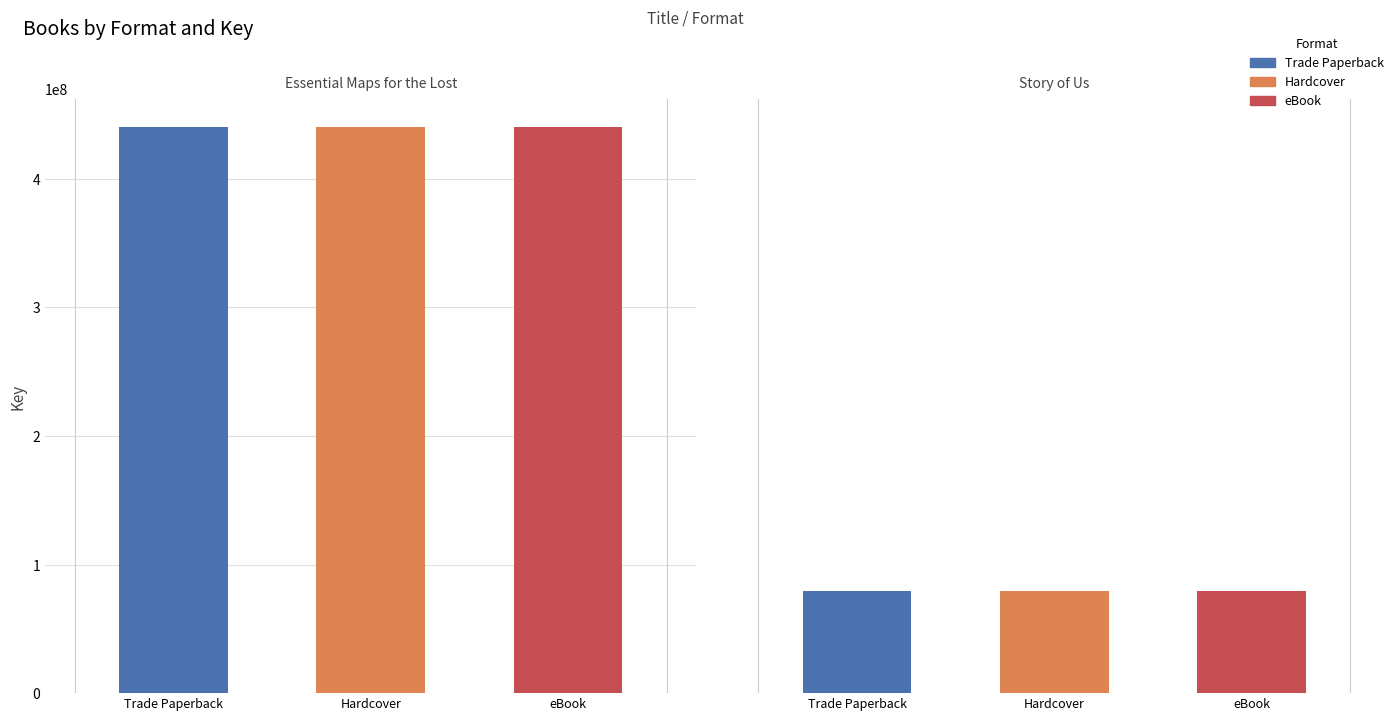

Which series changed the most between Essential Maps for the Lost and Story of Us?

Trade Paperback